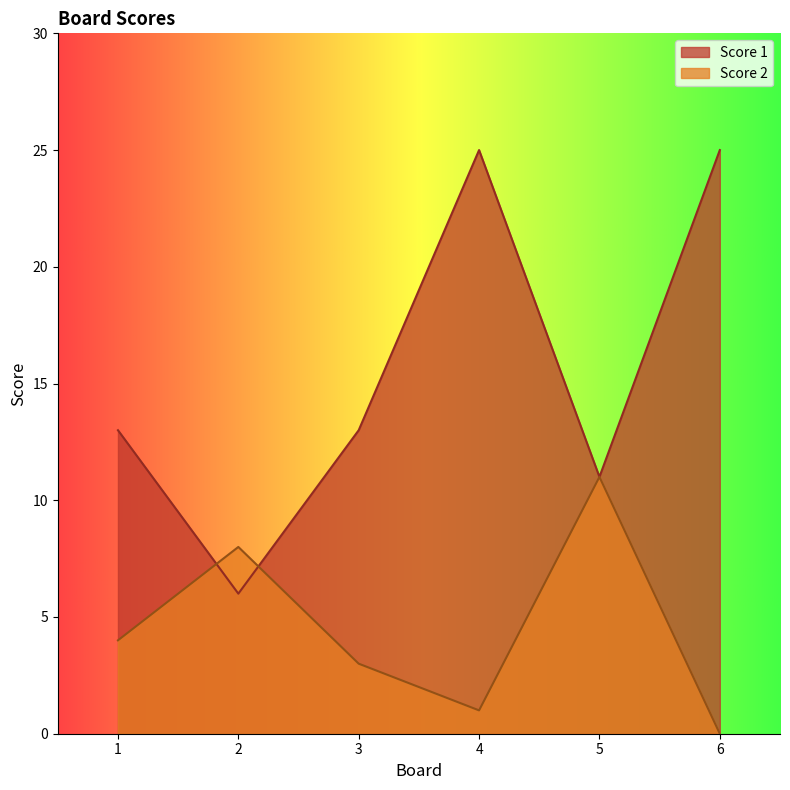

How many lines are shown in the chart?

2